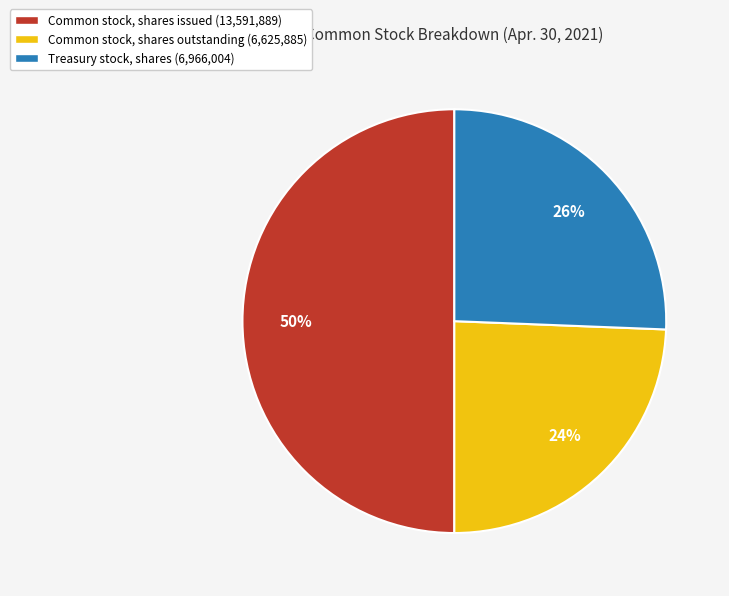

Count the number of slices in the pie.

3